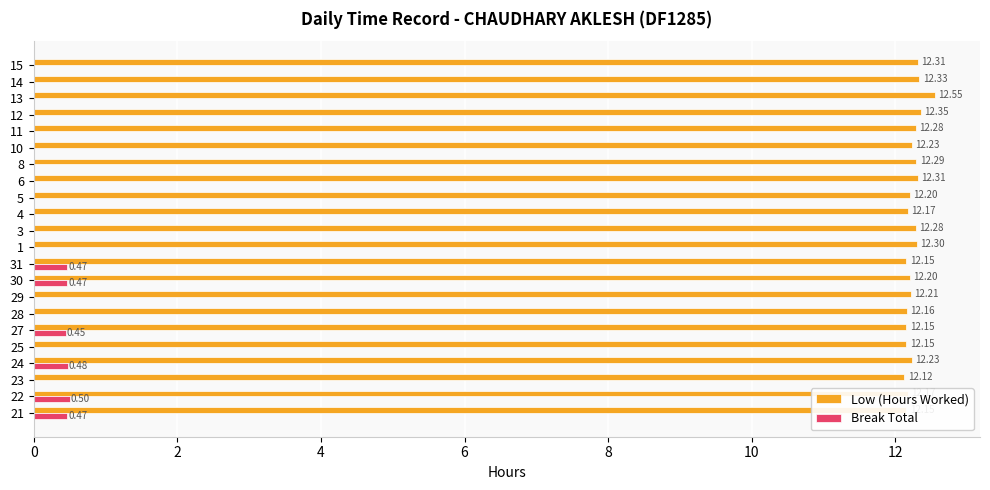

True or false: Break Total has a value of 0.0 at 4.

True